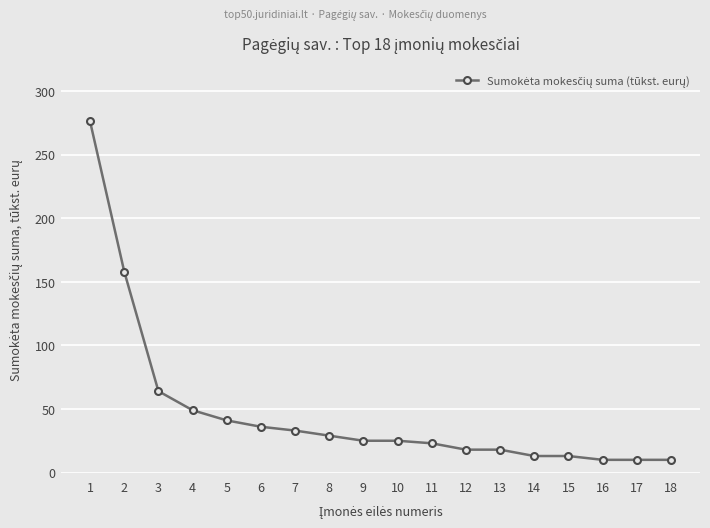

At which category does the chart reach its peak across all series?

1